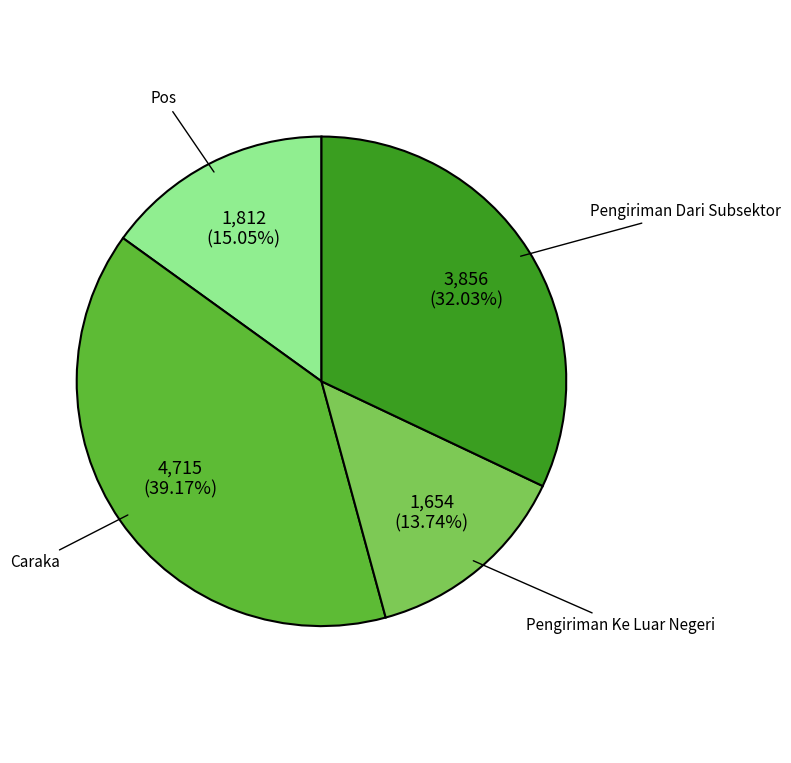

Rank the categories by value from lowest to highest.

Pengiriman Ke Luar Negeri, Pos, Pengiriman Dari Subsektor, Caraka